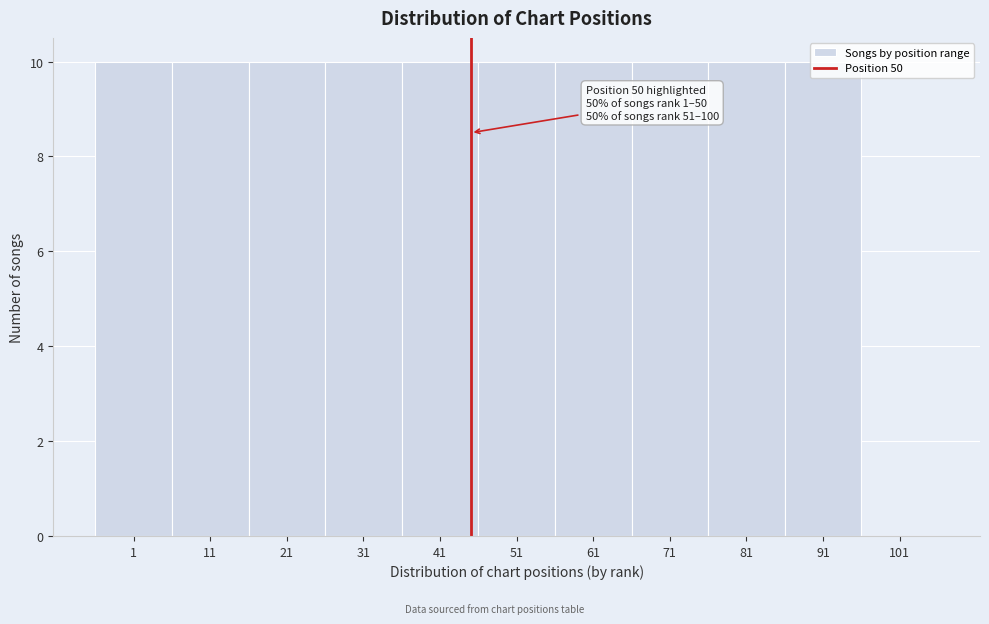

What is the sum of the values at 1 and 31?

20